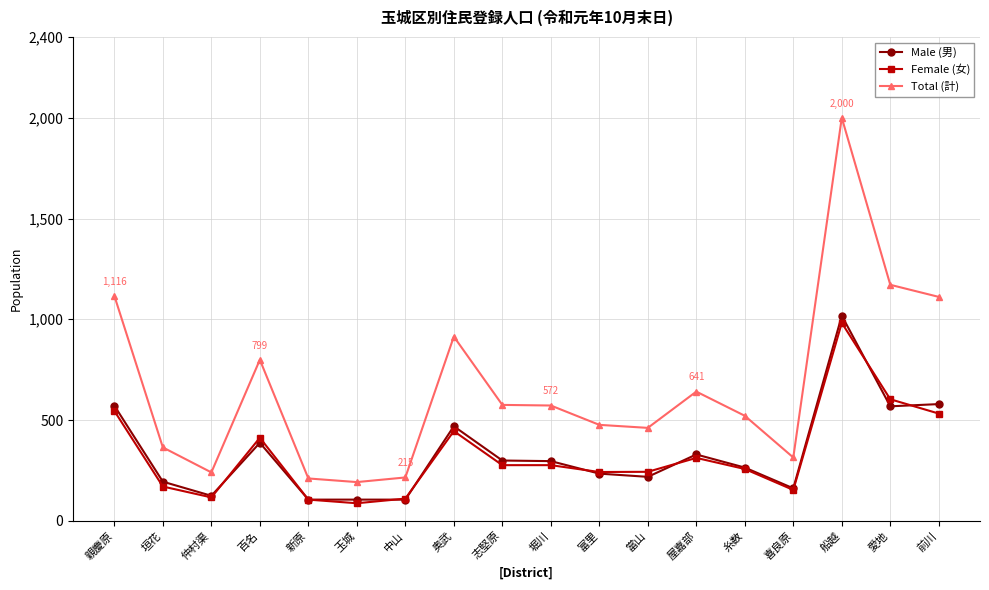

What are all the series names shown in the legend?

Male (男), Female (女), Total (計)